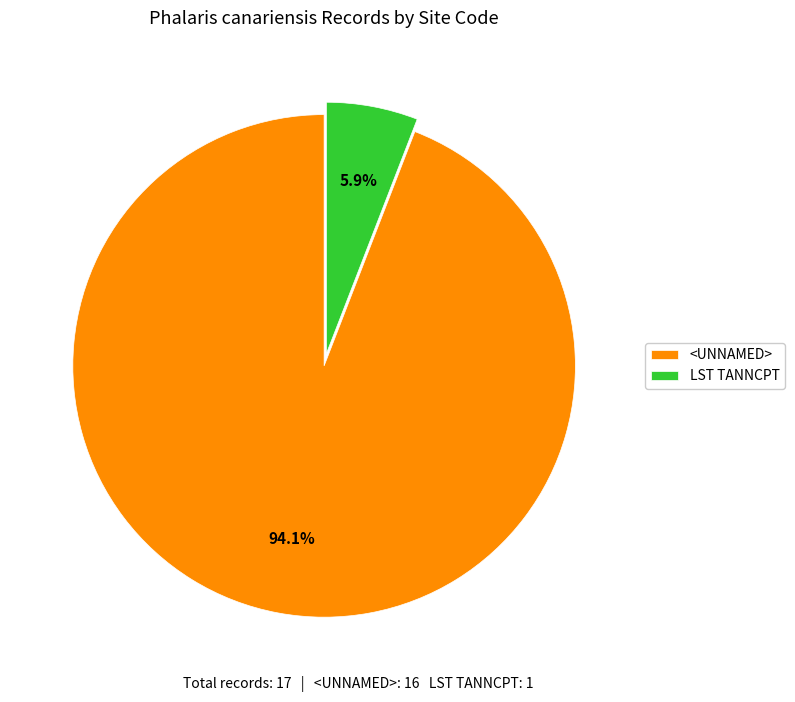

What portion of the pie excludes LST TANNCPT?

94.1%